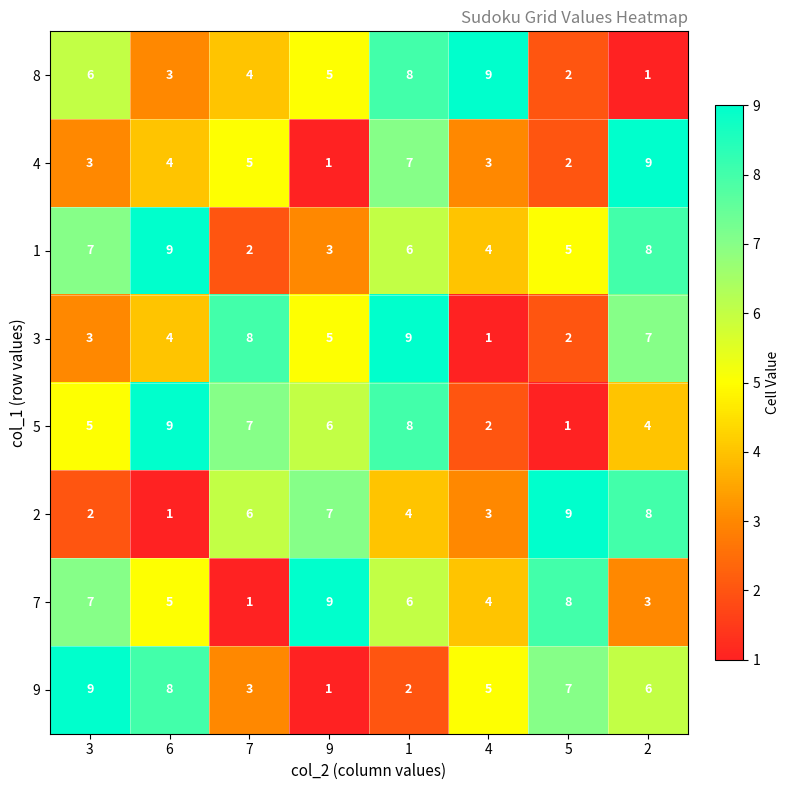

What is the difference between the highest and lowest values at 7?

7